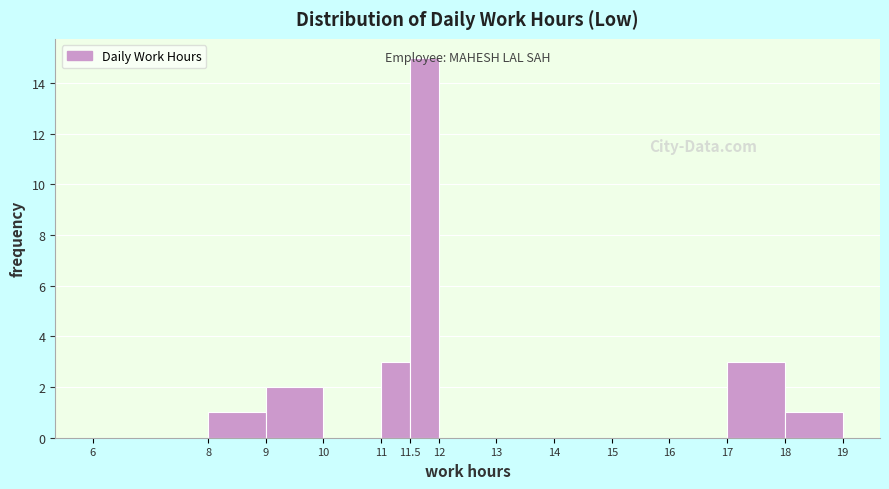

Reading left to right, transcribe this chart: for each bar, give the range it covers on the x-axis and its height. The values are not printed on the chart, so give them approximately, as read against the axis.

6 to 8: 0
8 to 9: 1
9 to 10: 2
10 to 11: 0
11 to 11.5: 3
11.5 to 12: 15
12 to 13: 0
13 to 14: 0
14 to 15: 0
15 to 16: 0
16 to 17: 0
17 to 18: 3
18 to 19: 1